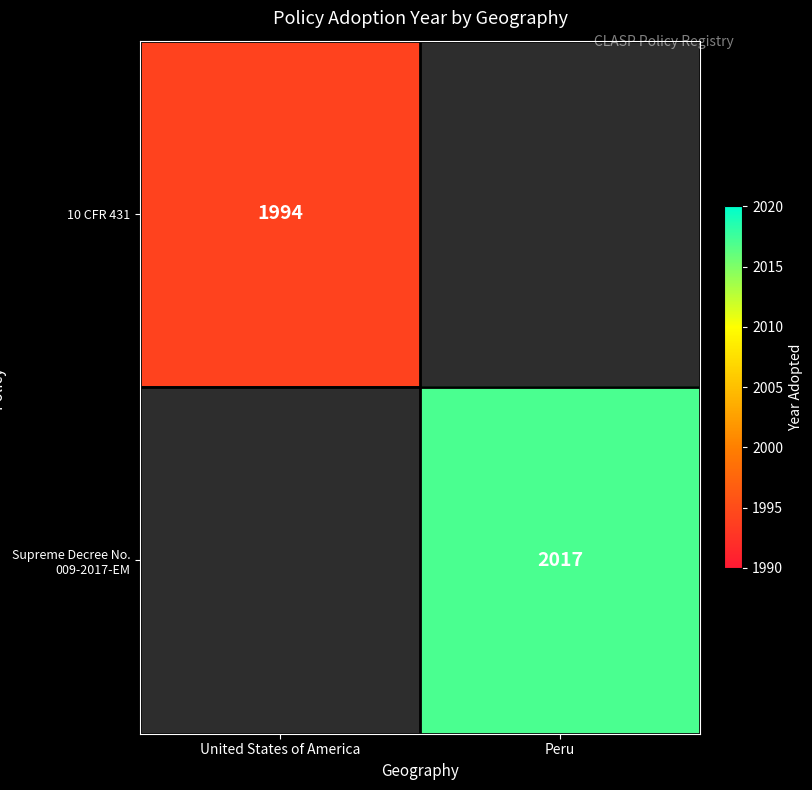

True or false: Supreme Decree No. 009-2017-EM has a value of 3512 at Peru.

False